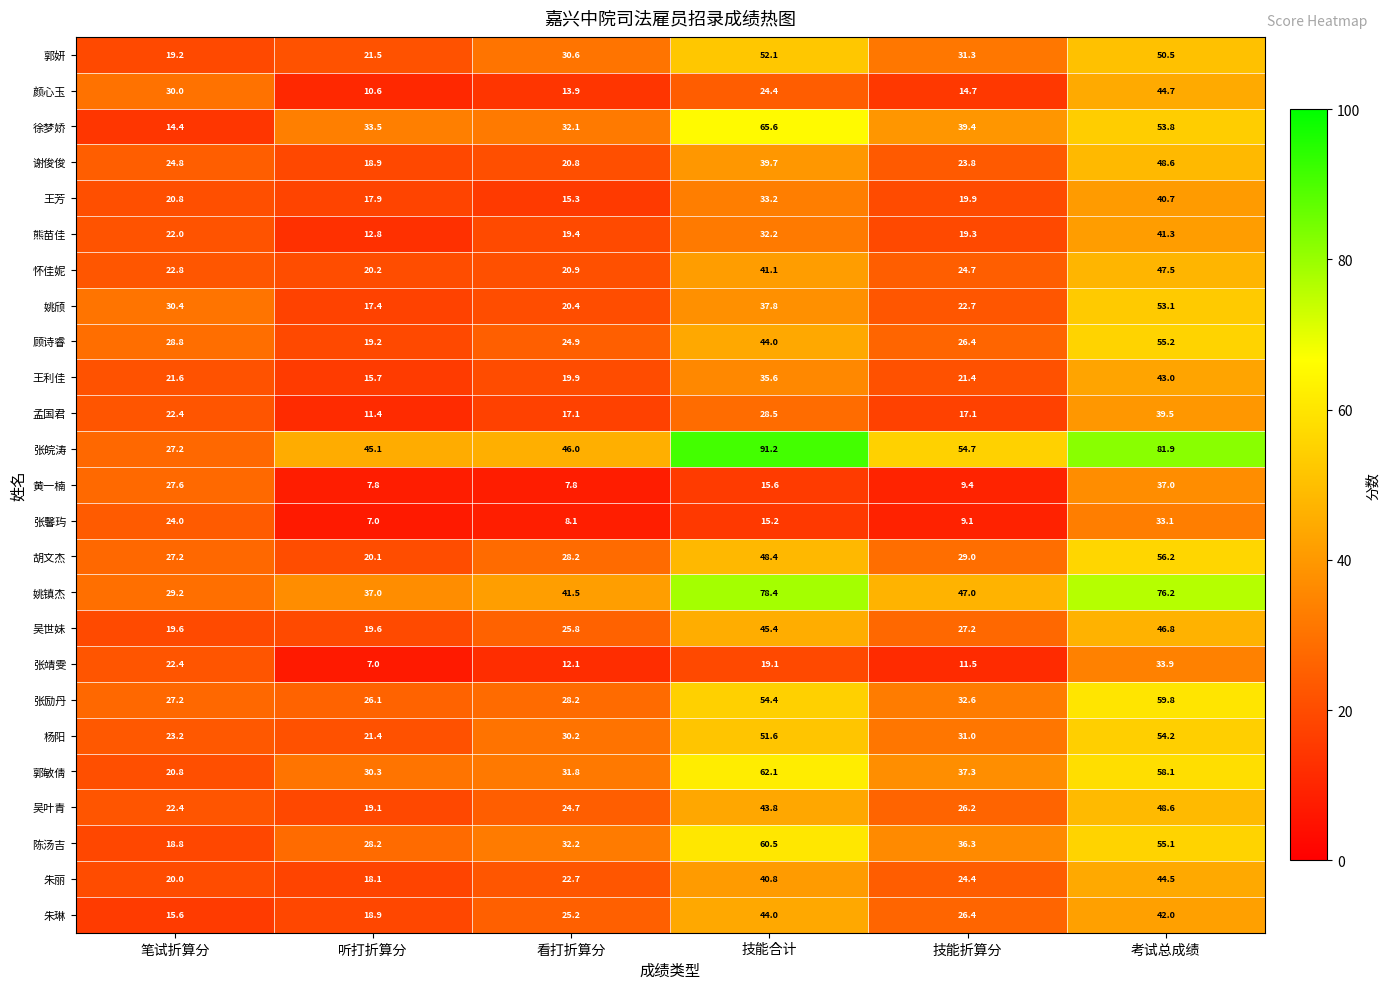

What is the difference between the 胡文杰 values at 考试总成绩 and 技能合计?

7.8